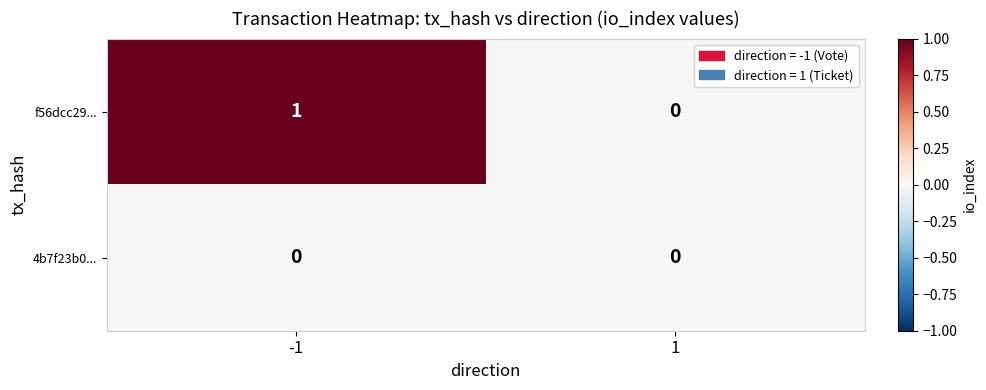

Which series has the largest range (max minus min)?

f56dcc29...